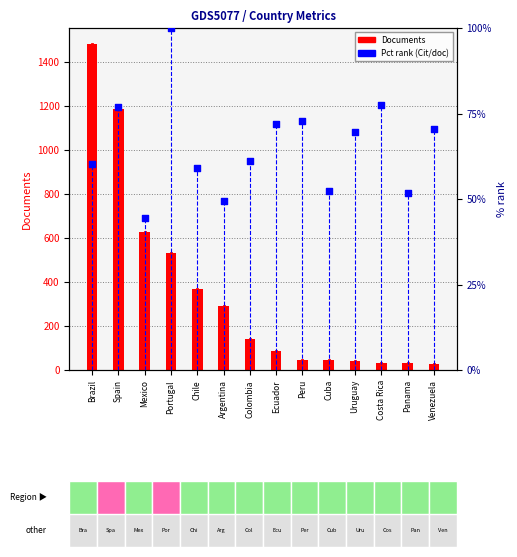

What is the total value across all series at Uruguay?

108.7